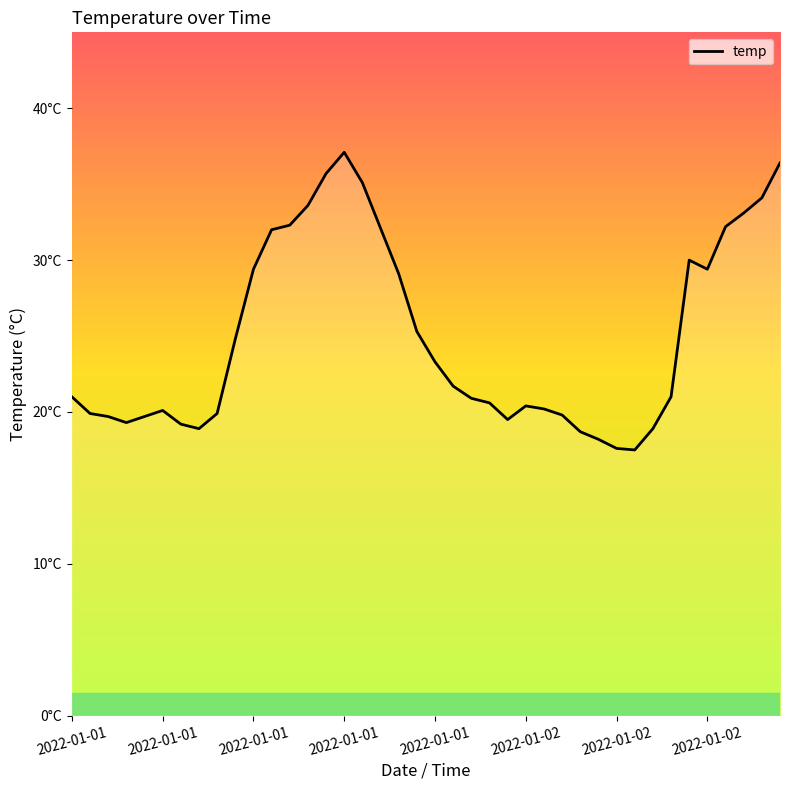

Does the chart display data point markers on the line(s)?

No